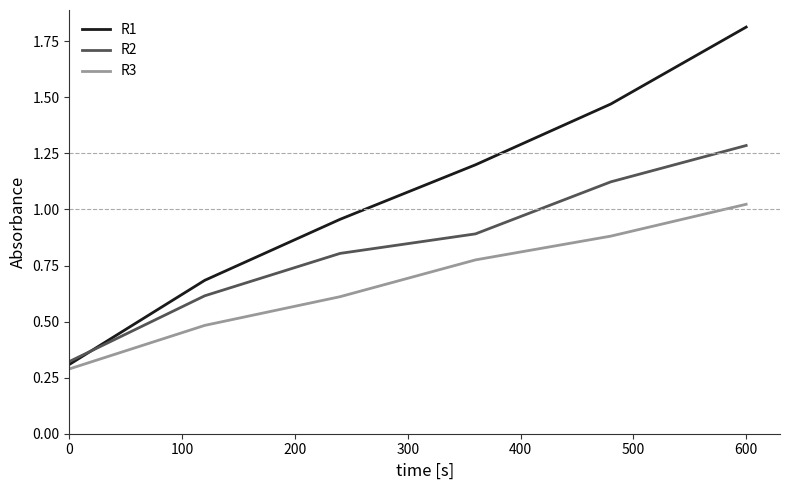

List the series in order of their peak value, lowest first.

R3, R2, R1